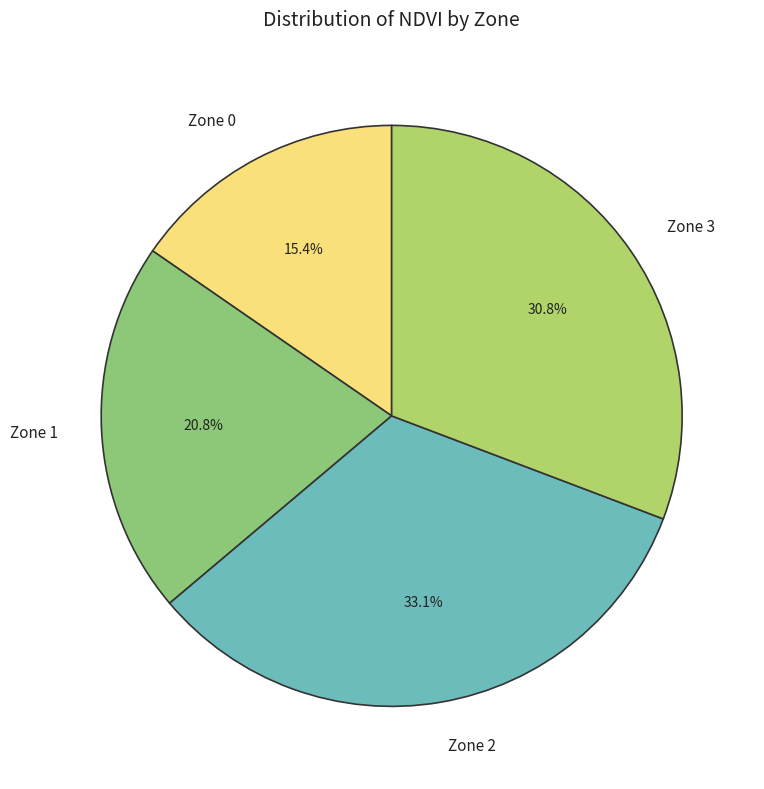

To the nearest percent, what is the average slice percentage?

25%